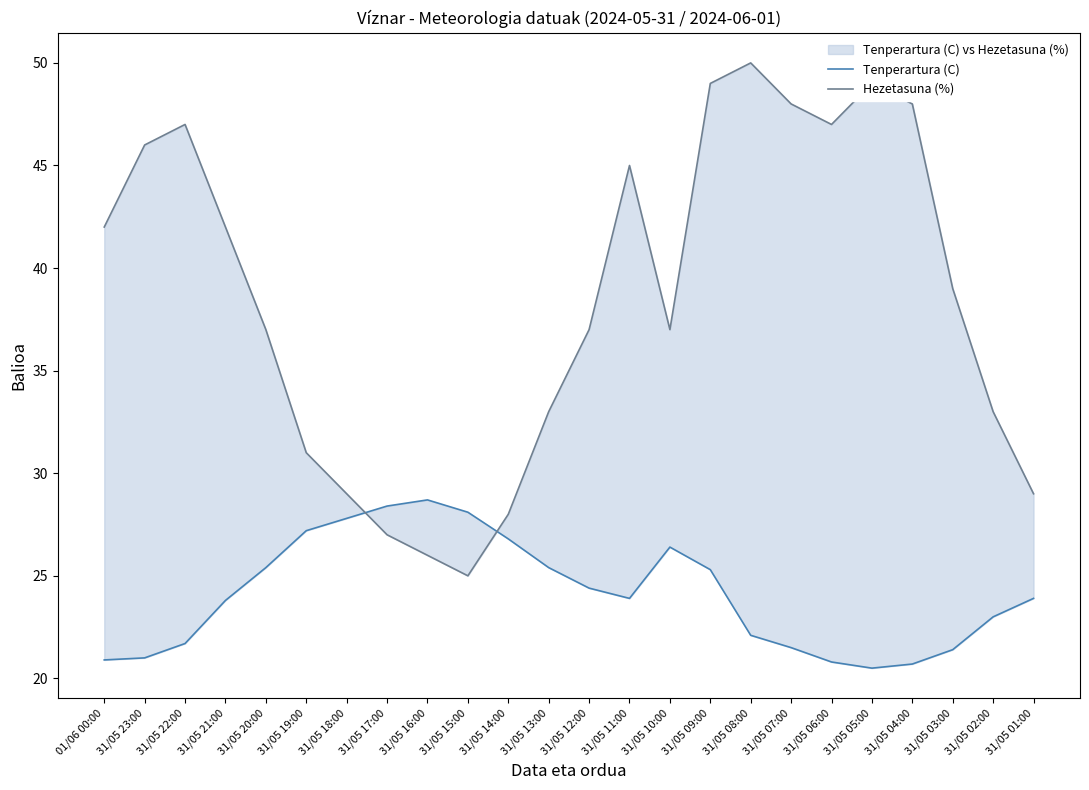

What is the spread (max minus min) of values at 31/05 10:00?

10.6